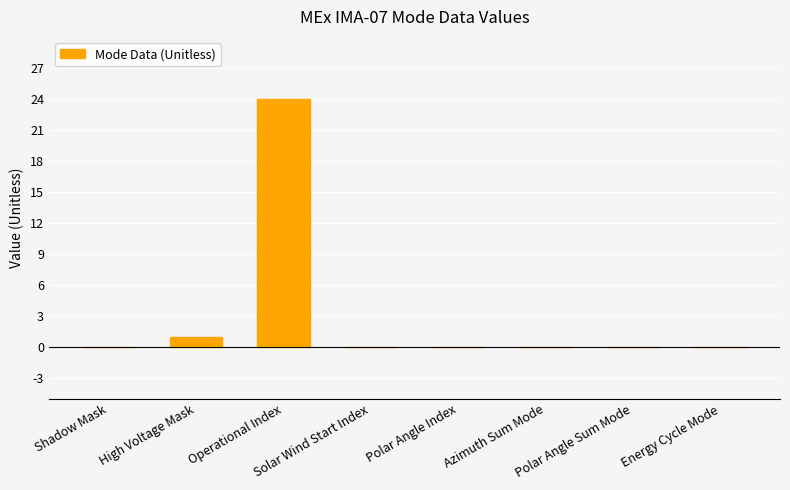

What is the greatest value displayed?

24